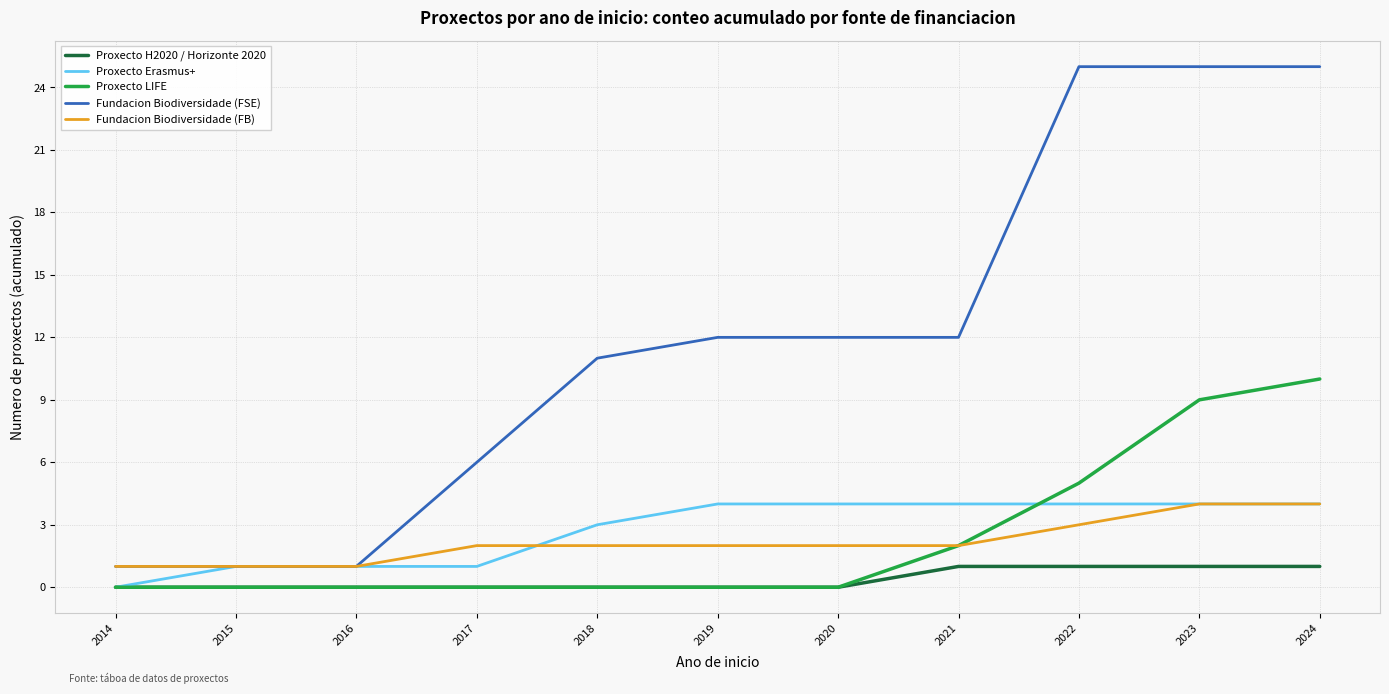

True or false: Fundacion Biodiversidade (FSE) and Proxecto H2020 / Horizonte 2020 cross at least once.

False